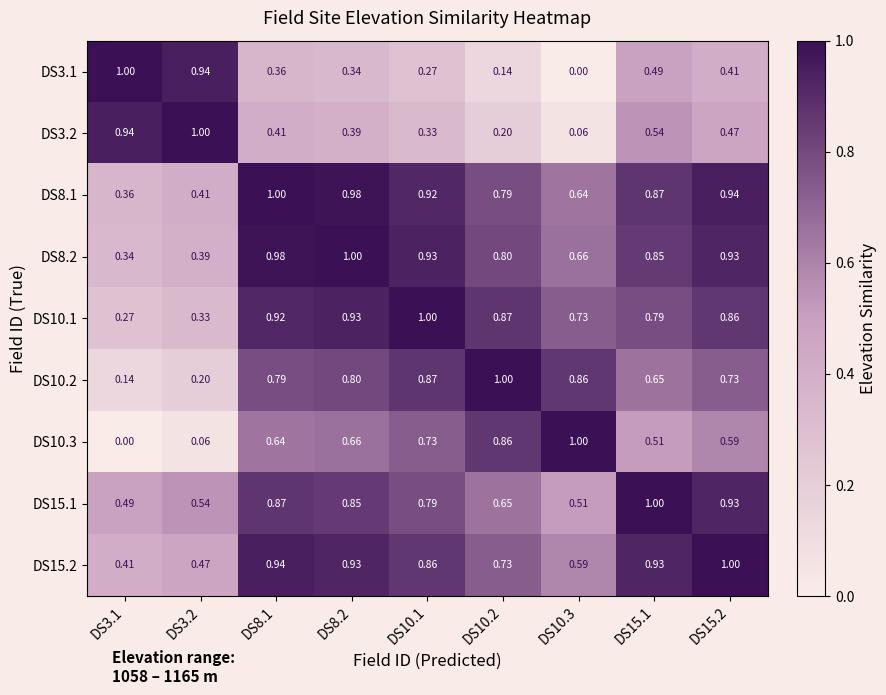

Reading right to left, transcribe all the data shown in this chart.

DS3.1: DS15.2=0.4	DS15.1=0.5	DS10.3=0.0	DS10.2=0.1	DS10.1=0.3	DS8.2=0.3	DS8.1=0.4	DS3.2=0.9	DS3.1=1.0
DS3.2: DS15.2=0.5	DS15.1=0.5	DS10.3=0.1	DS10.2=0.2	DS10.1=0.3	DS8.2=0.4	DS8.1=0.4	DS3.2=1.0	DS3.1=0.9
DS8.1: DS15.2=0.9	DS15.1=0.9	DS10.3=0.6	DS10.2=0.8	DS10.1=0.9	DS8.2=1.0	DS8.1=1.0	DS3.2=0.4	DS3.1=0.4
DS8.2: DS15.2=0.9	DS15.1=0.8	DS10.3=0.7	DS10.2=0.8	DS10.1=0.9	DS8.2=1.0	DS8.1=1.0	DS3.2=0.4	DS3.1=0.3
DS10.1: DS15.2=0.9	DS15.1=0.8	DS10.3=0.7	DS10.2=0.9	DS10.1=1.0	DS8.2=0.9	DS8.1=0.9	DS3.2=0.3	DS3.1=0.3
DS10.2: DS15.2=0.7	DS15.1=0.7	DS10.3=0.9	DS10.2=1.0	DS10.1=0.9	DS8.2=0.8	DS8.1=0.8	DS3.2=0.2	DS3.1=0.1
DS10.3: DS15.2=0.6	DS15.1=0.5	DS10.3=1.0	DS10.2=0.9	DS10.1=0.7	DS8.2=0.7	DS8.1=0.6	DS3.2=0.1	DS3.1=0.0
DS15.1: DS15.2=0.9	DS15.1=1.0	DS10.3=0.5	DS10.2=0.7	DS10.1=0.8	DS8.2=0.8	DS8.1=0.9	DS3.2=0.5	DS3.1=0.5
DS15.2: DS15.2=1.0	DS15.1=0.9	DS10.3=0.6	DS10.2=0.7	DS10.1=0.9	DS8.2=0.9	DS8.1=0.9	DS3.2=0.5	DS3.1=0.4